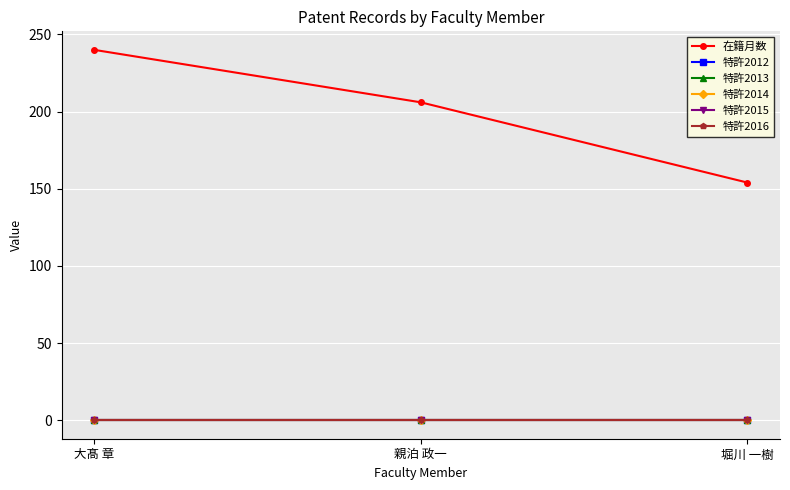

Which series has the largest total across all categories?

在籍月数